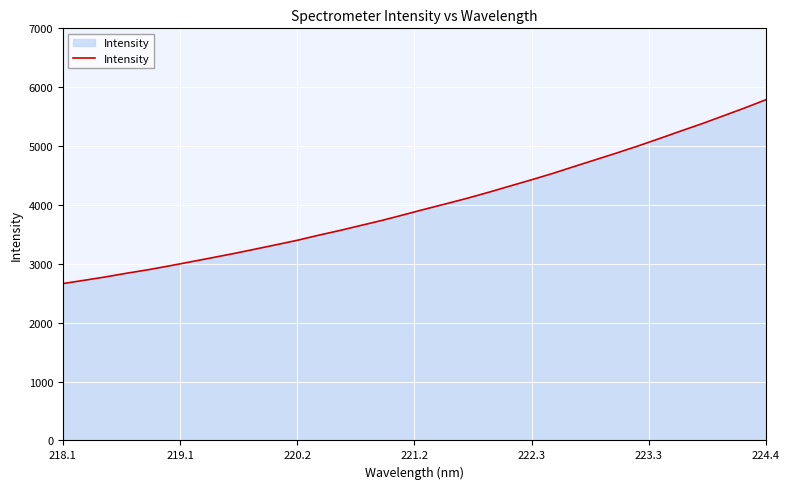

What is the difference between the maximum and minimum values?

3122.7